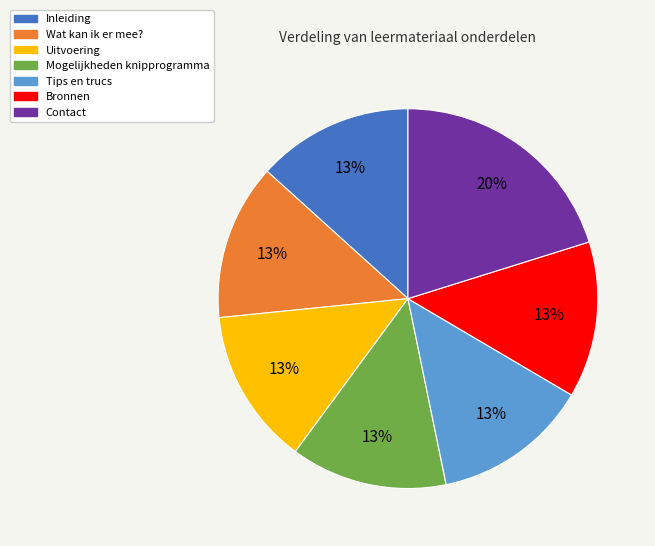

What is the largest slice in the pie chart?

Contact